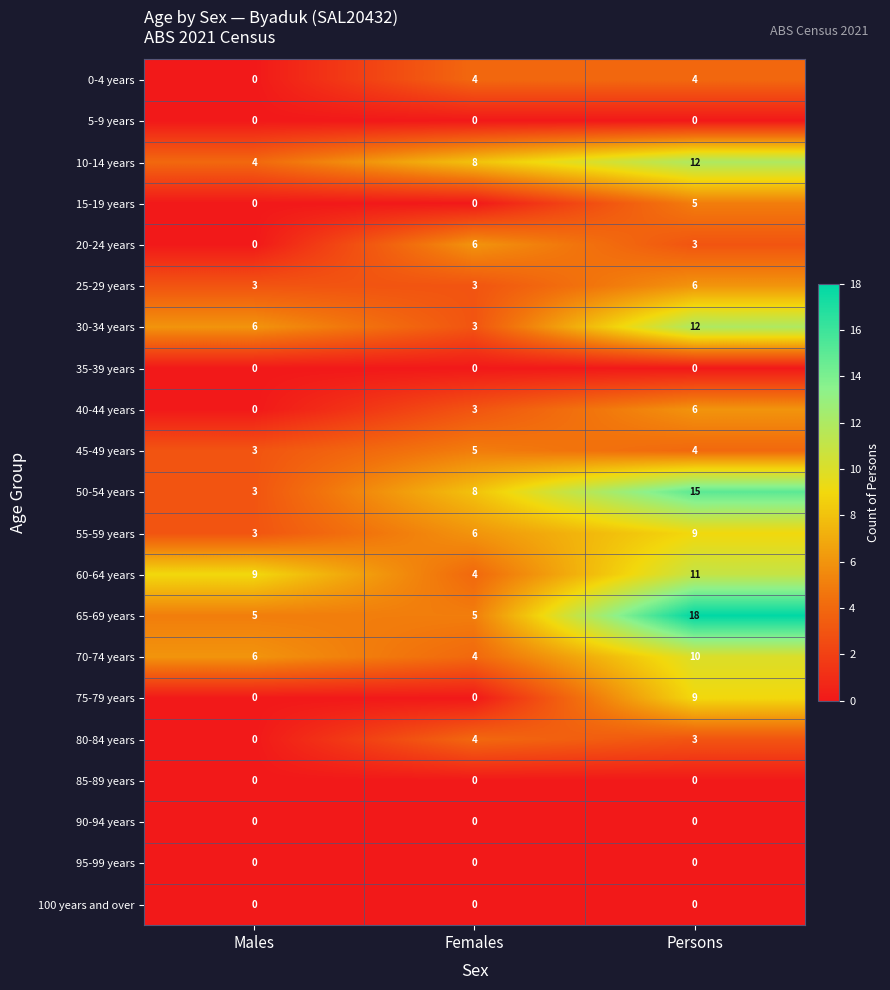

What is the greatest value displayed?

18